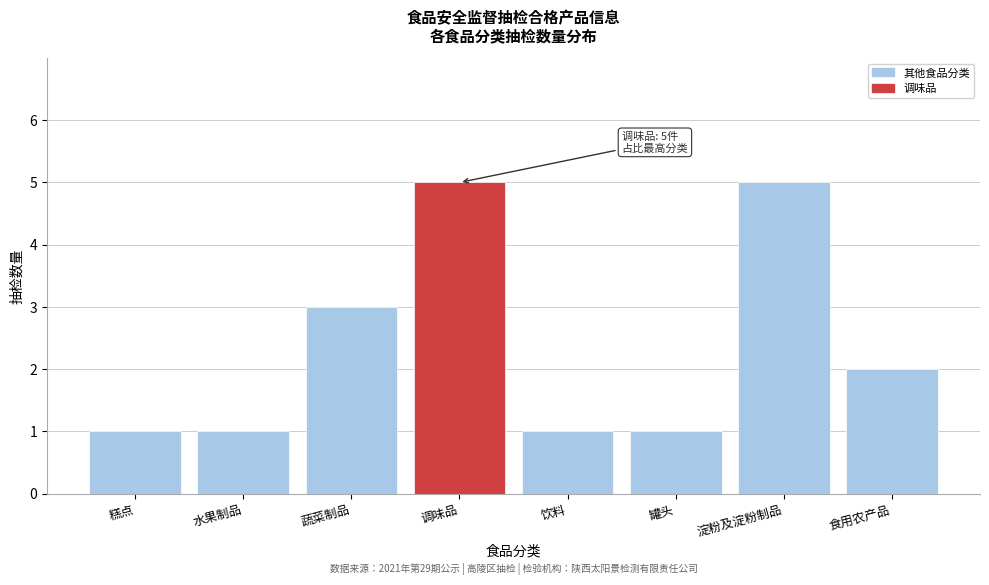

Reading left to right, extract all data points from this chart.

糕点=1	水果制品=1	蔬菜制品=3	调味品=5	饮料=1	罐头=1	淀粉及淀粉制品=5	食用农产品=2